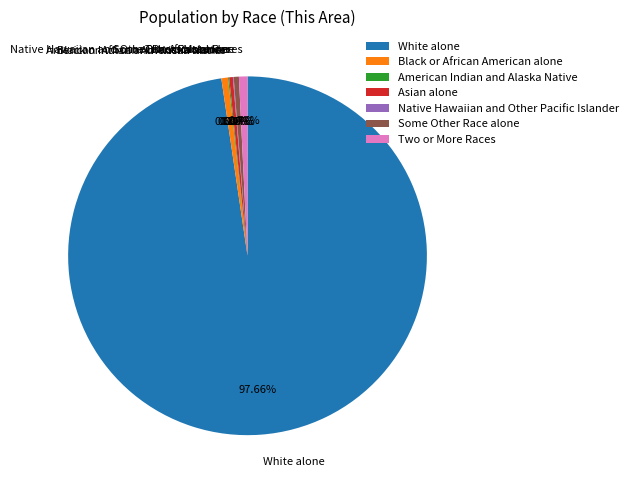

Is it true that White alone is 98% of the pie?

True